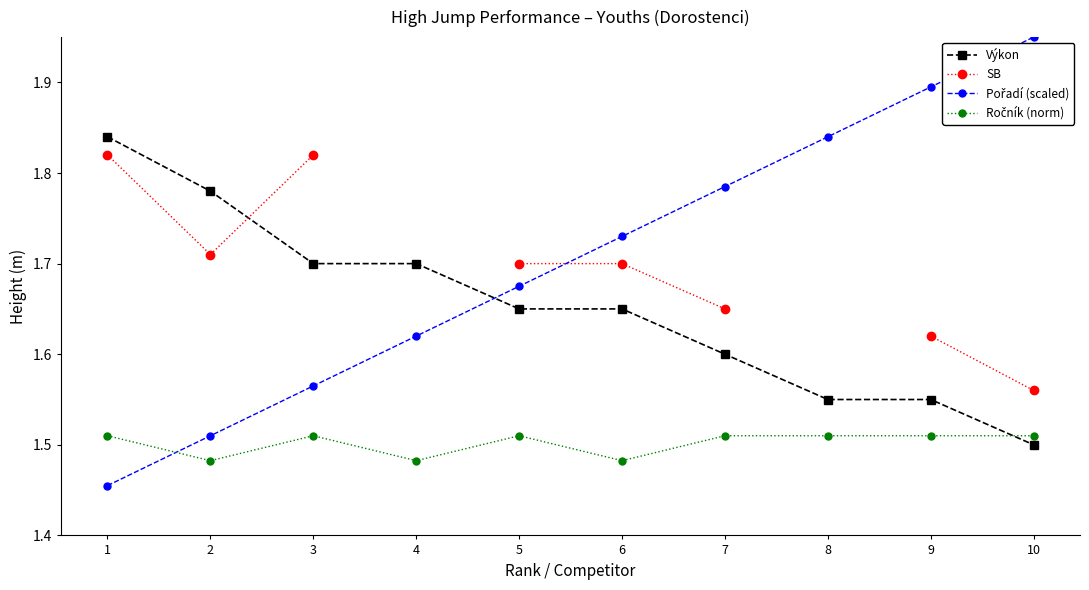

What is the value of the Pořadí (scaled) point at the 6th from the left?

1.7